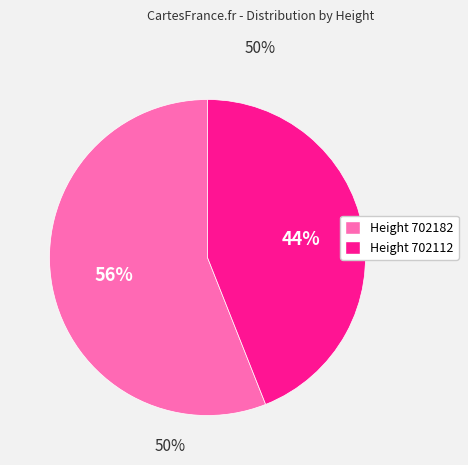

To the nearest percent, what is the average slice percentage?

50%